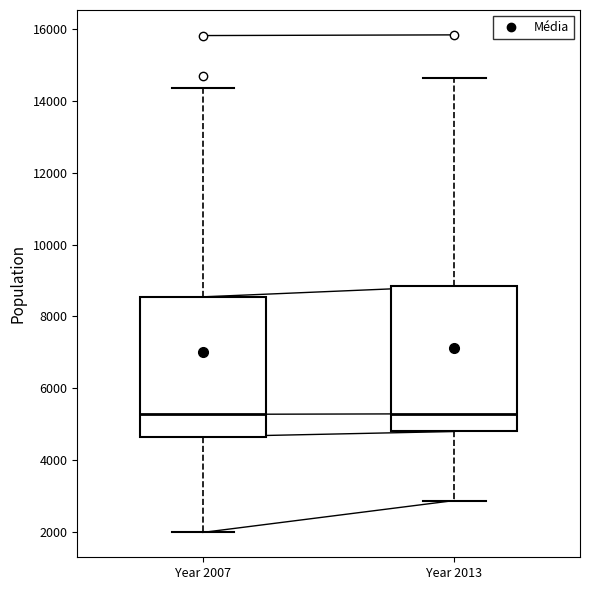

Reading left to right, transcribe this box plot: for each box, give where its median line is, the range the box spans, and where its two whiskers end, as read against the y-axis. The values are not printed on the chart, so give them approximately, as read against the axis.

Year 2007: median 5200, box 4600 to 8600, whiskers 2000 to 14400
Year 2013: median 5200, box 4800 to 8800, whiskers 2800 to 14600